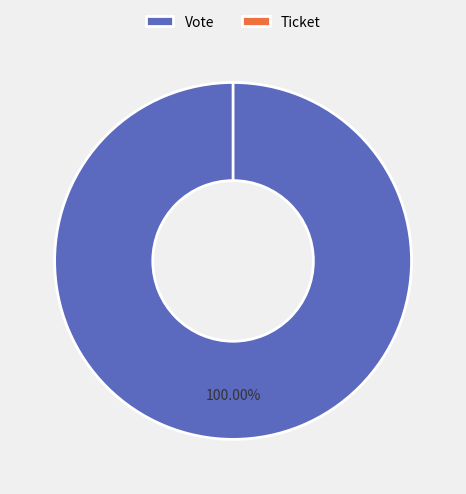

The Ticket slice represents 0% of the pie. True or false?

True